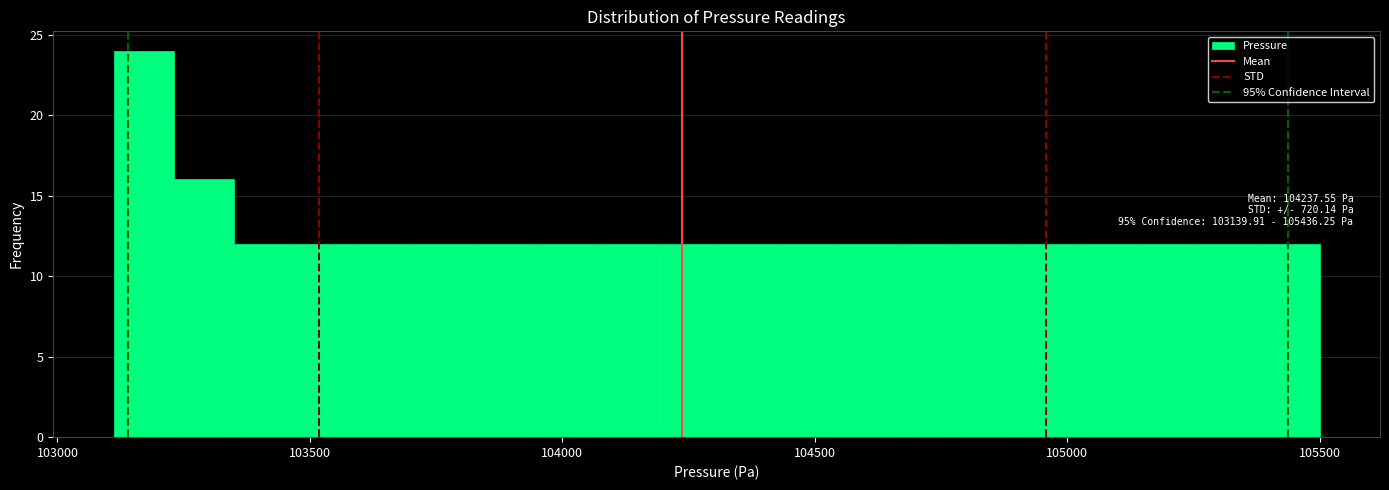

Around what value on the x-axis is the tallest bar? Give the approximate position of its centre, as read against the axis.

103150